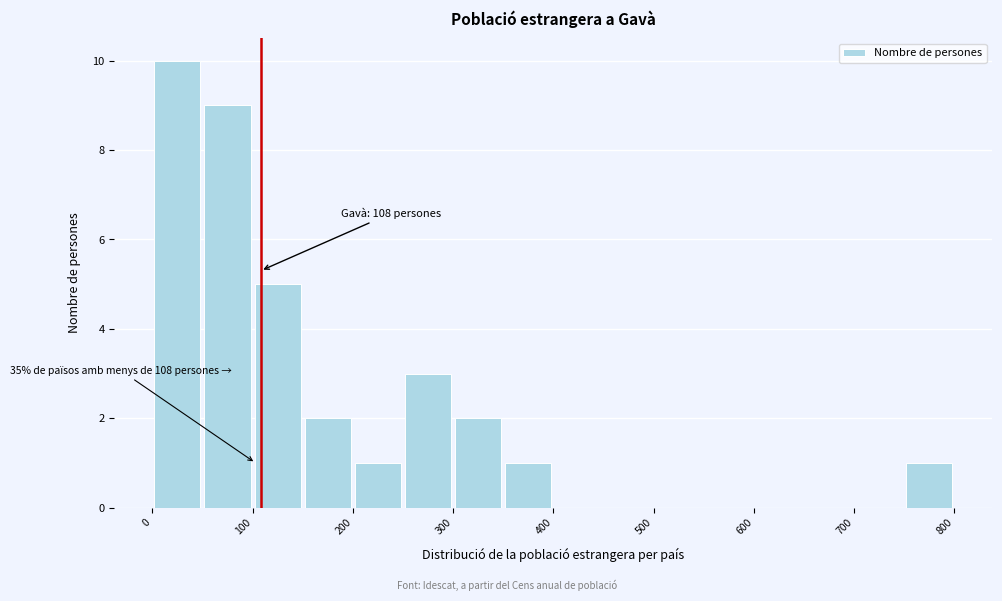

Over which range of the x-axis is the bar tallest?

0 to 50